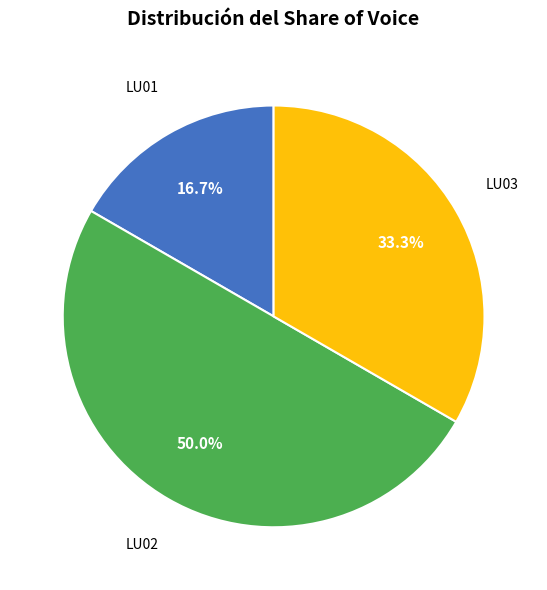

What is the ratio of the value at LU02 to the value at LU03?

1.5